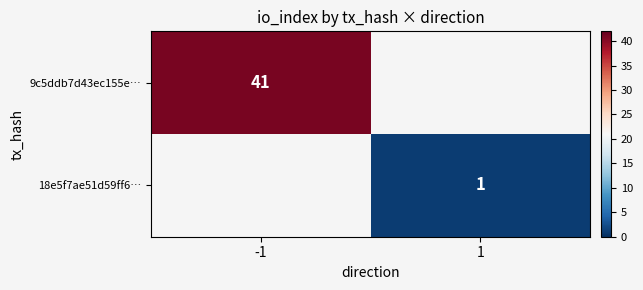

The 18e5f7ae51d59ff6… series shows 1 at 1. True or false?

True